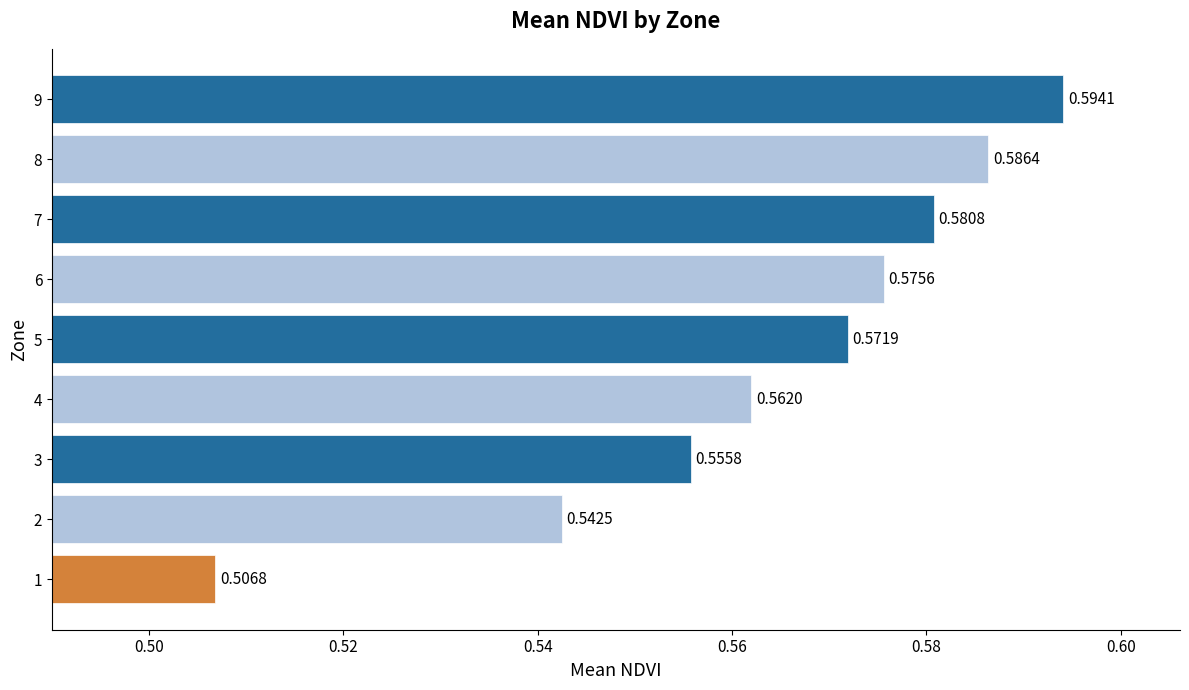

Between 6 and 1, which is larger?

6